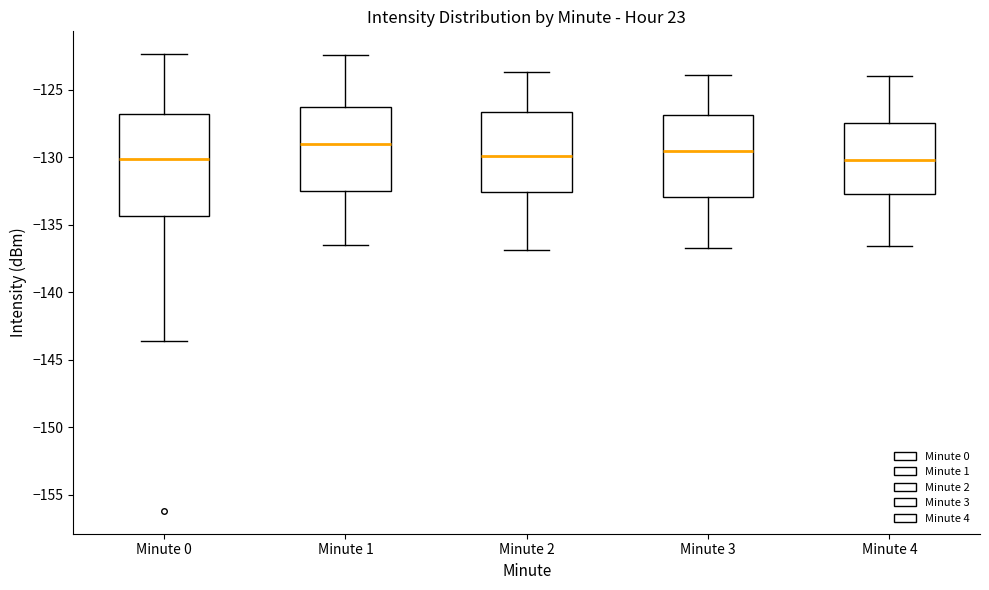

Where does the median line of the box for Minute 0 sit on the y-axis? The values are not printed on the chart, so give them approximately, as read against the axis.

-130.0